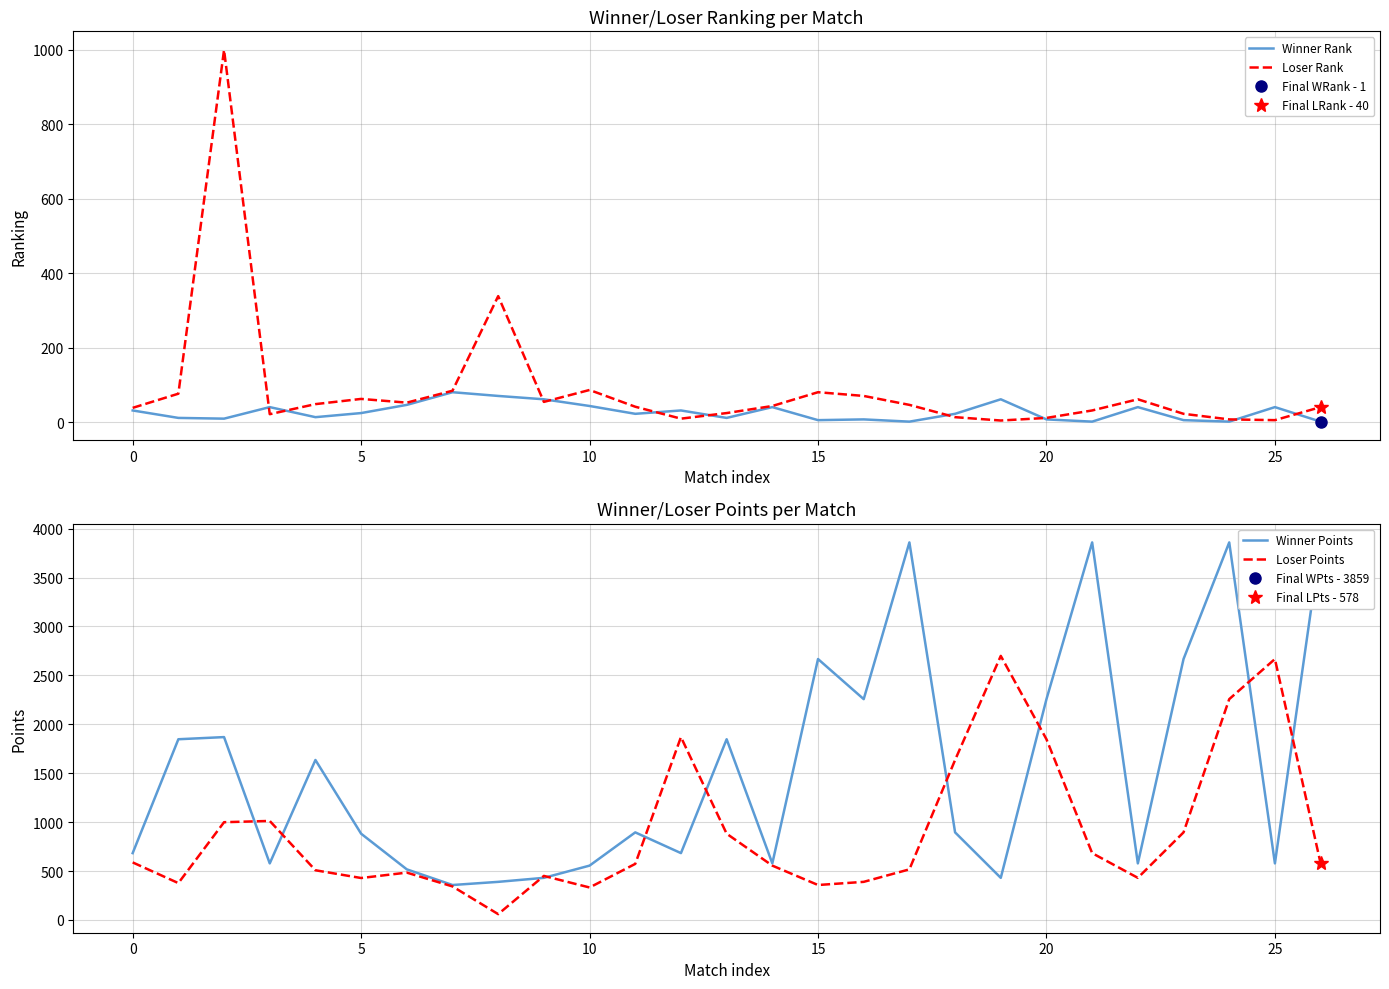

Is it true that Loser Rank equals 4.0 at 19?

True